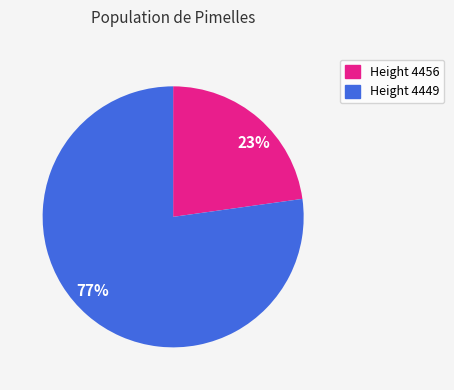

True or false: Height 4449 accounts for 65% of the total.

False